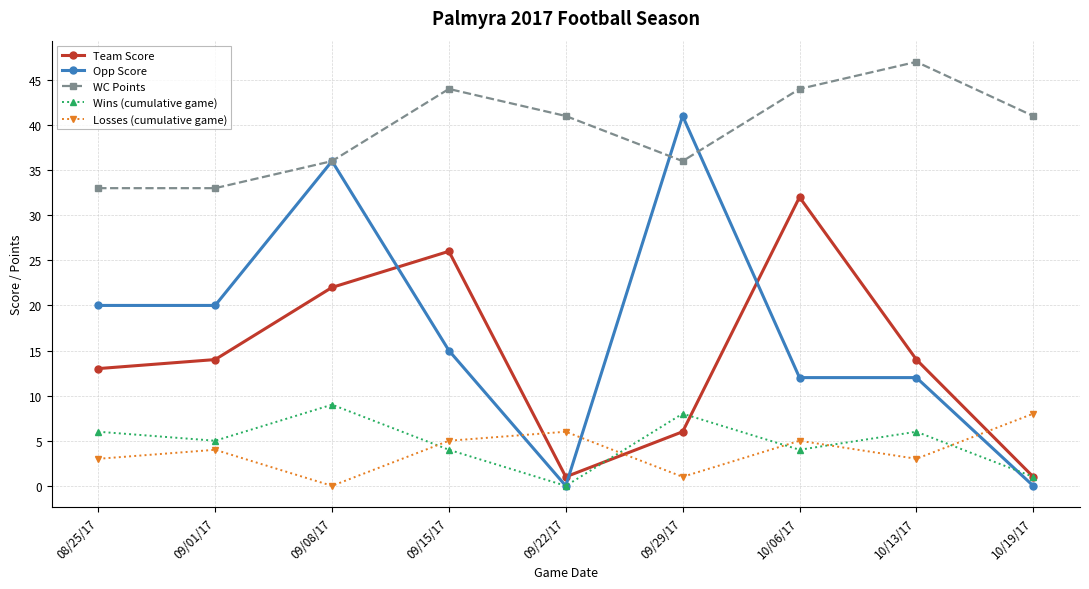

Which series has the largest total across all categories?

WC Points